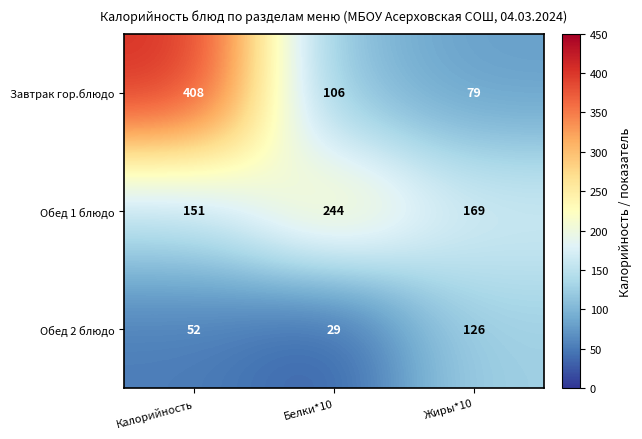

What is the difference between the highest and lowest values at Белки*10?

215